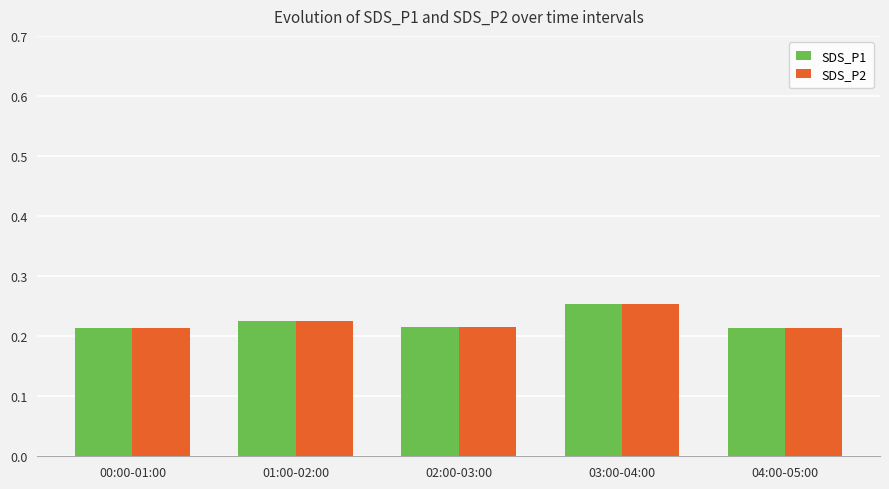

Is it true that SDS_P2 equals 0.3 at 04:00-05:00?

False